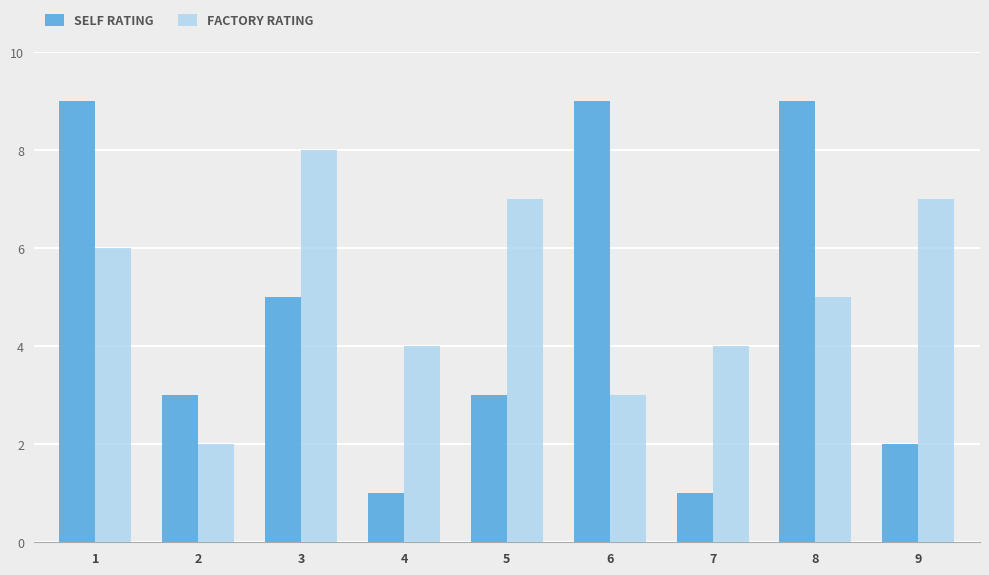

Reading left to right, transcribe all the data shown in this chart.

SELF RATING: 9	3	5	1	3	9	1	9	2
FACTORY RATING: 6	2	8	4	7	3	4	5	7